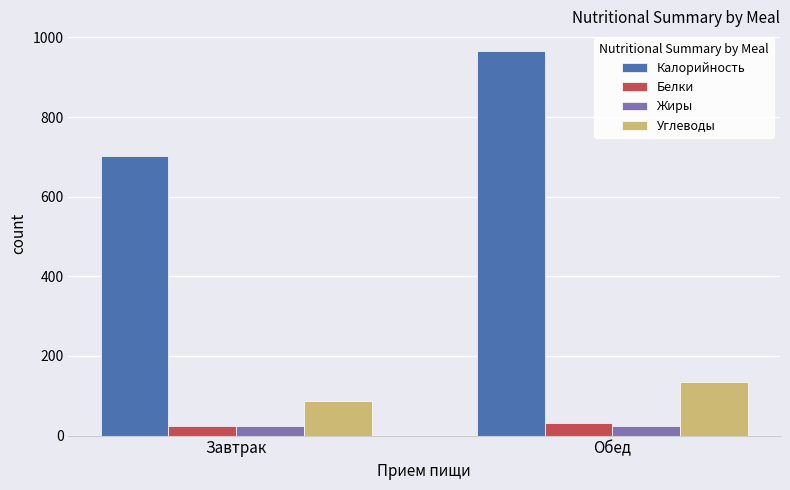

Is the value of Белки at Завтрак greater than the value of Углеводы at Завтрак?

No